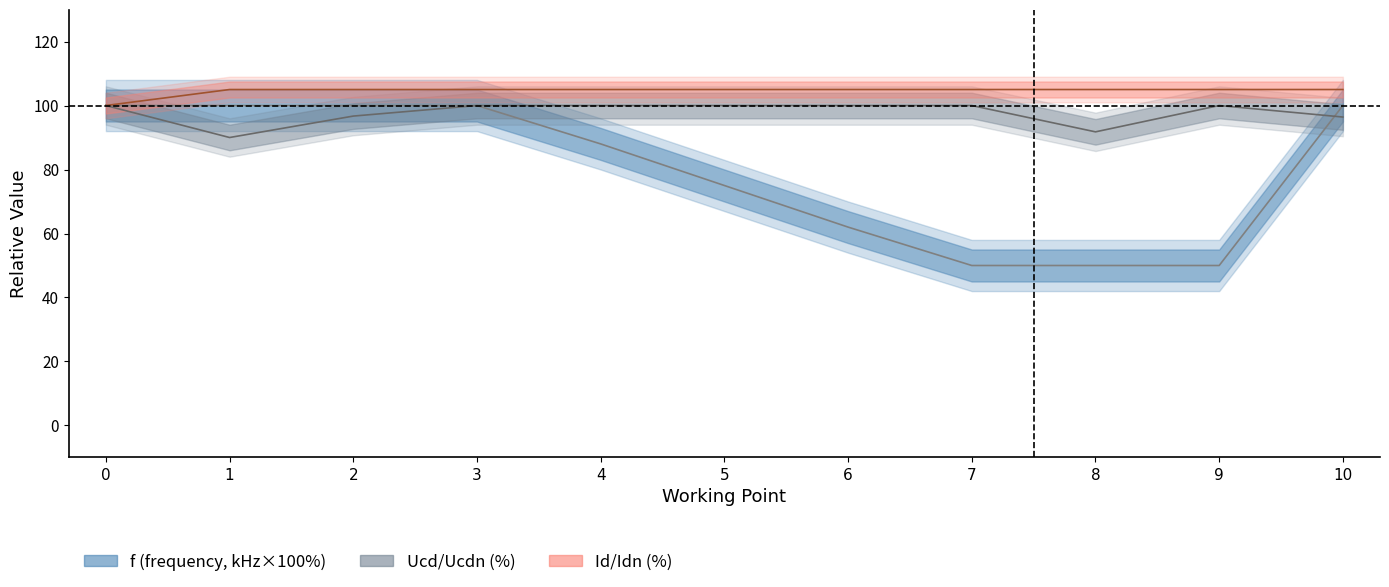

Reading right to left, list all the values displayed in this chart.

f_center: 10=100.0	9=50.0	8=50.0	7=50.0	6=62.0	5=75.0	4=88.0	3=100.0	2=100.0	1=100.0	0=100.0
Ucd_center: 10=96.4	9=100.0	8=91.8	7=100.0	6=100.0	5=100.0	4=100.0	3=100.0	2=96.7	1=90.0	0=100.0
Id_center: 10=105.0	9=105.0	8=105.0	7=105.0	6=105.0	5=105.0	4=105.0	3=105.0	2=105.0	1=105.0	0=100.0